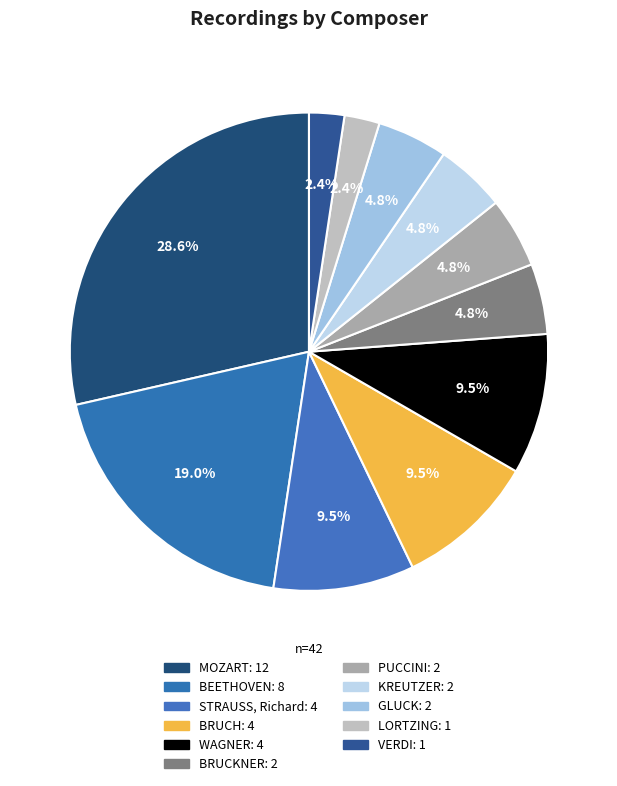

How many segments does this pie chart have?

11